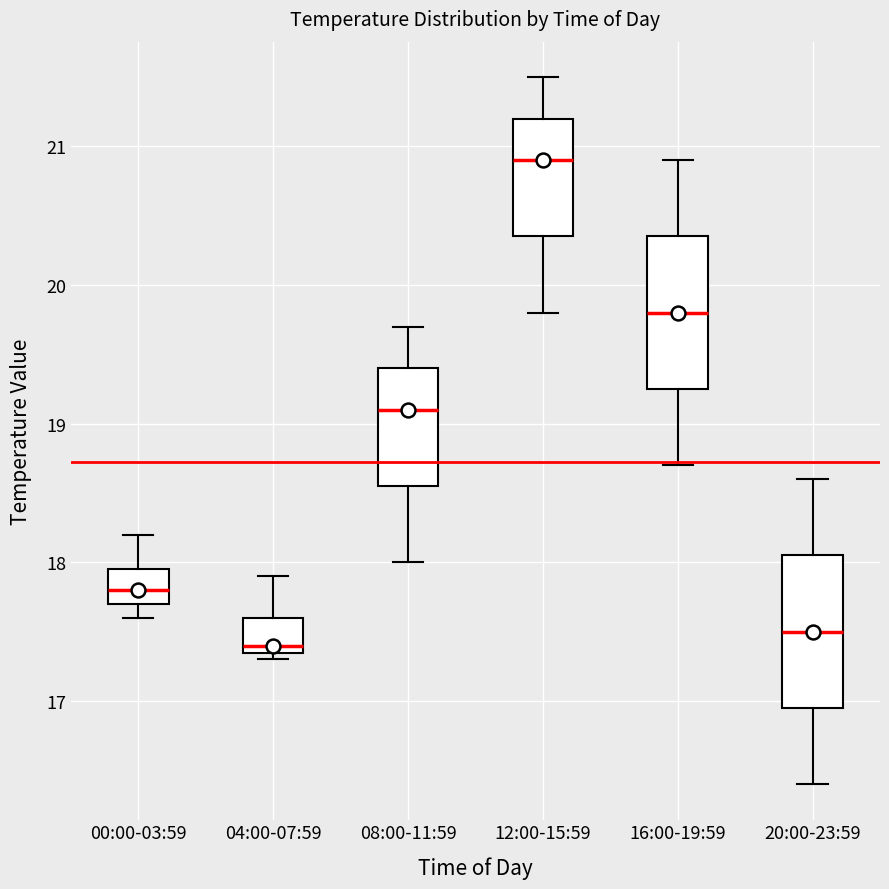

Which box has the lowest median line?

04:00-07:59